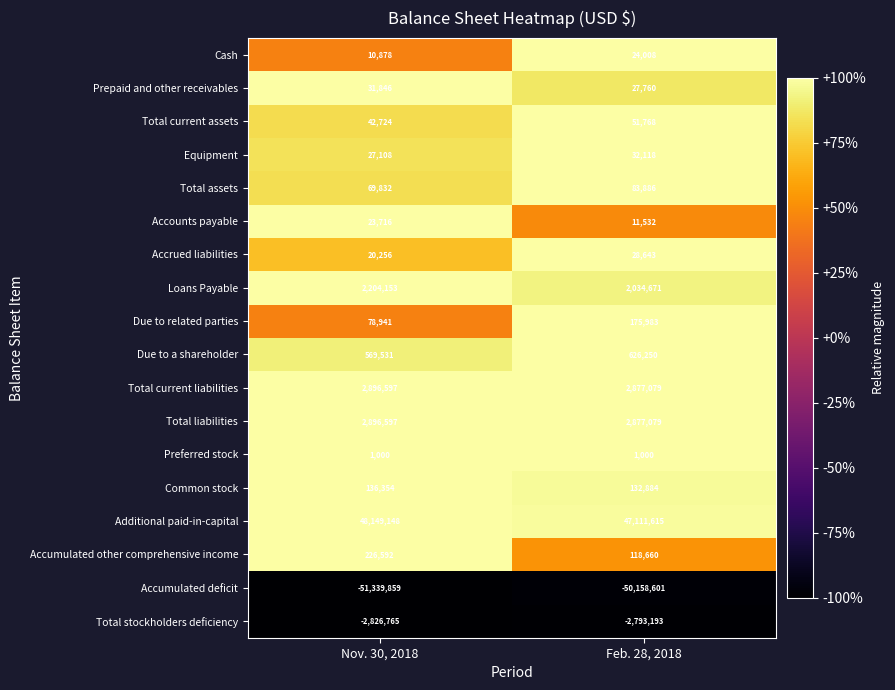

What is the spread (max minus min) of values at Feb. 28, 2018?

97270216